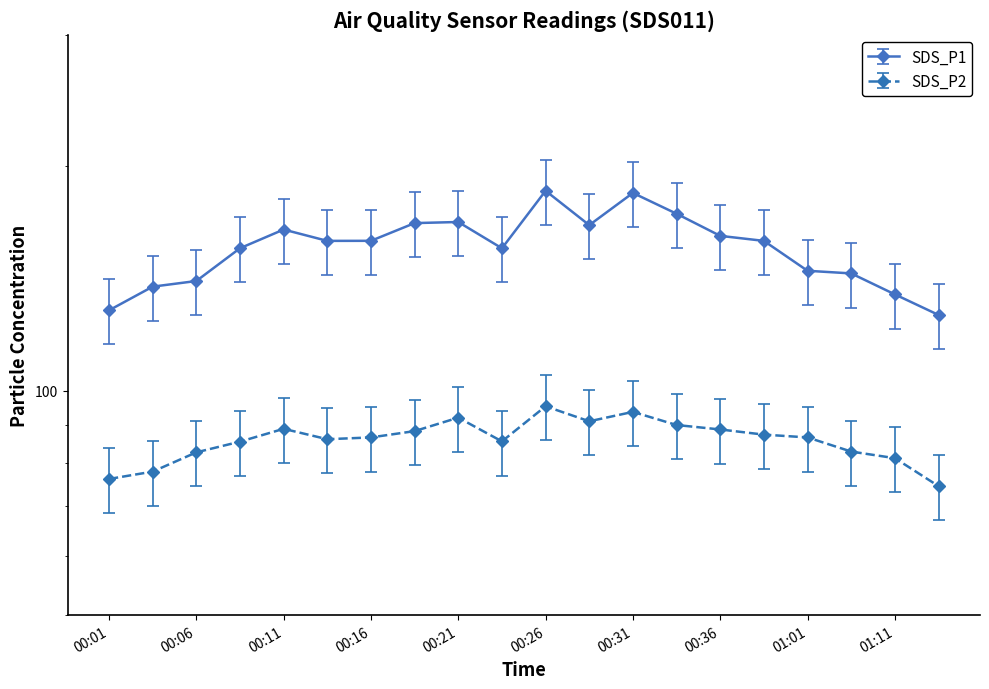

Count the number of data series in this chart.

2